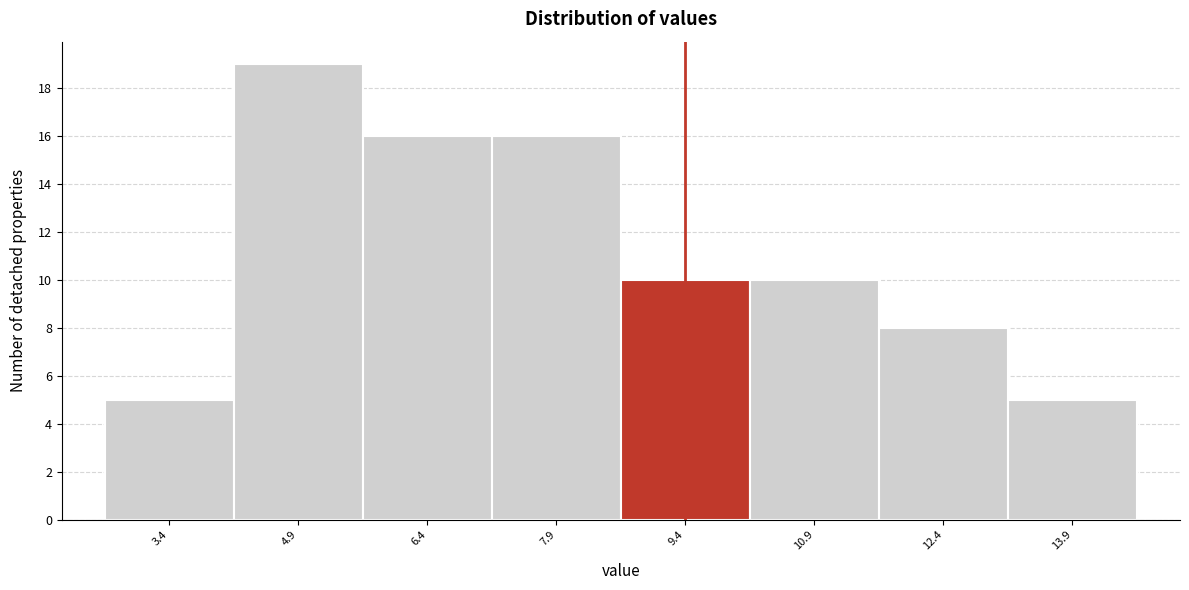

Reading left to right, list every bar in this chart as the range it spans on the x-axis followed by its height. Neither the bar edges nor the heights are printed on the chart, so give them approximately, as read against the axes.

2.6 to 4.2: 5
4.2 to 5.6: 19
5.6 to 7.2: 16
7.2 to 8.6: 16
8.6 to 10.2: 10
10.2 to 11.6: 10
11.6 to 13.2: 8
13.2 to 14.6: 5